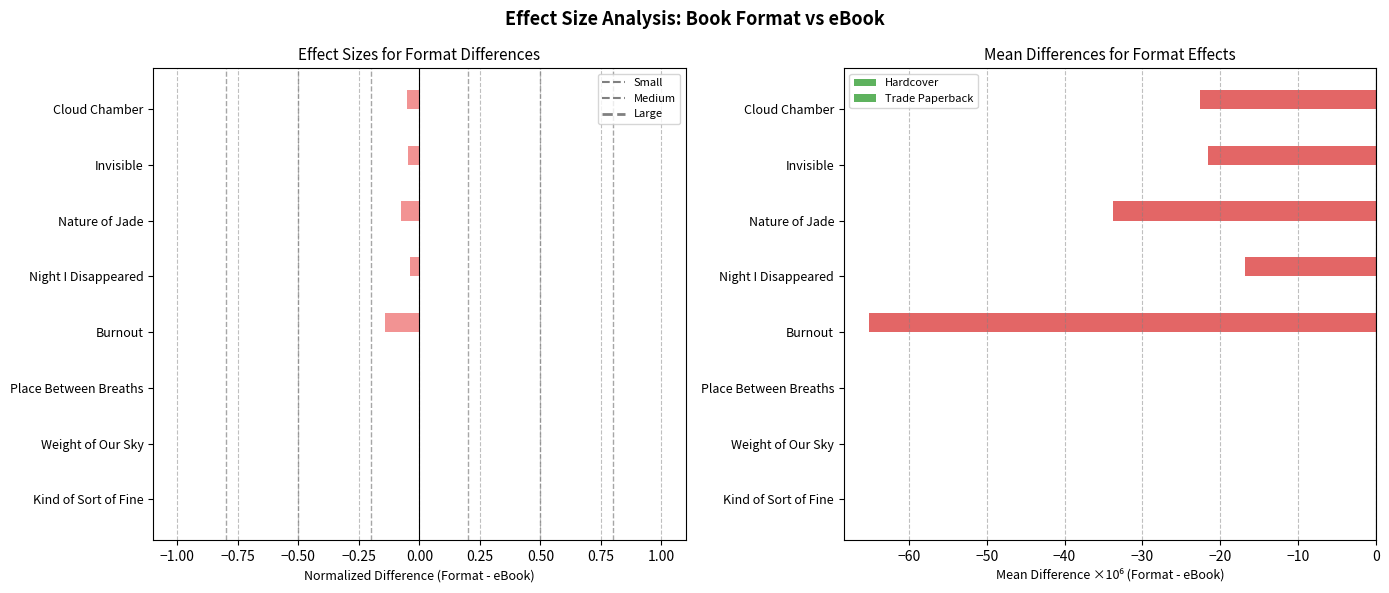

Between Night I Disappeared and Weight of Our Sky, which is larger?

Weight of Our Sky